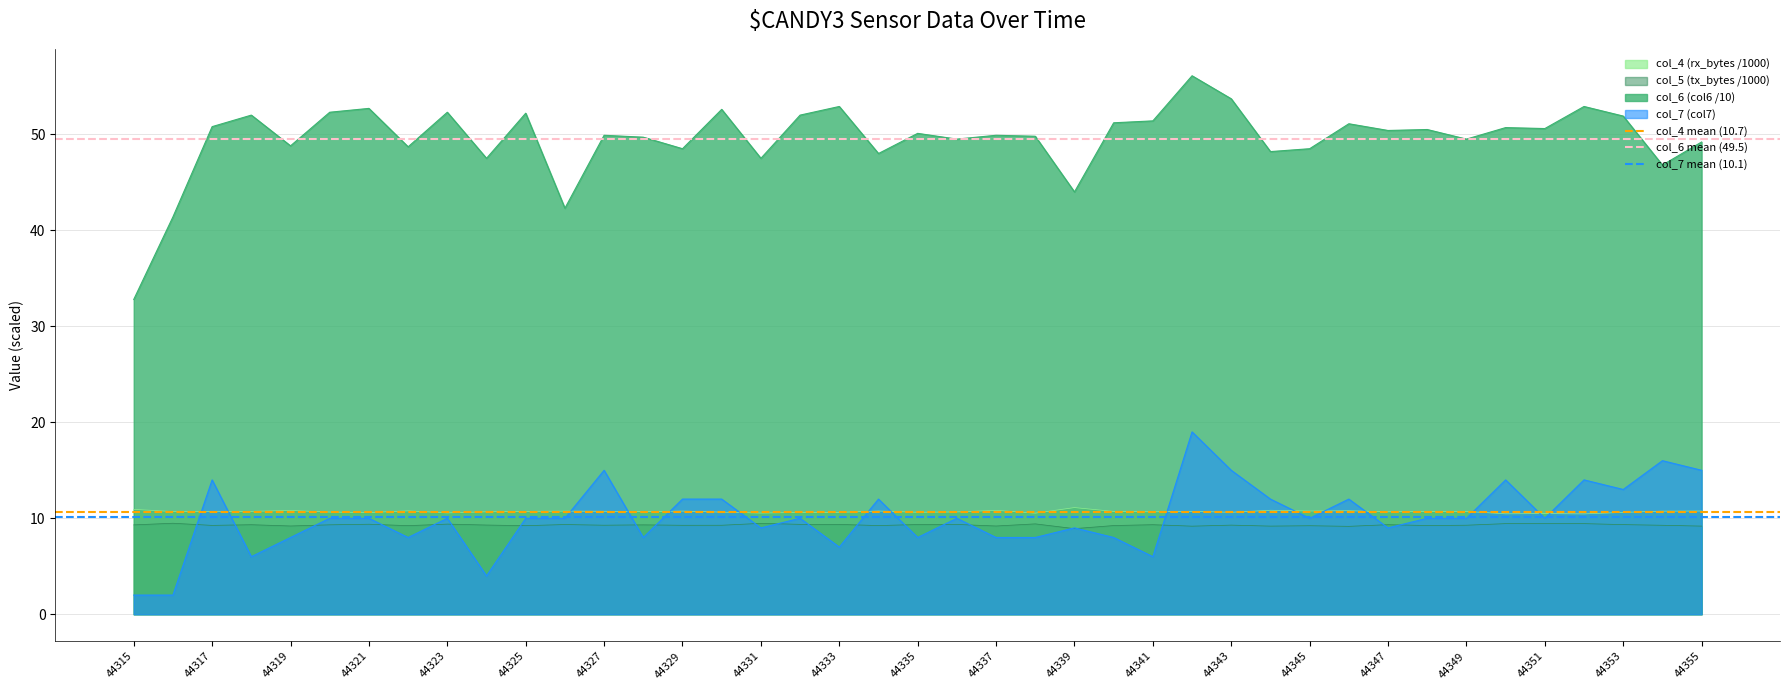

How many lines are shown in the chart?

3